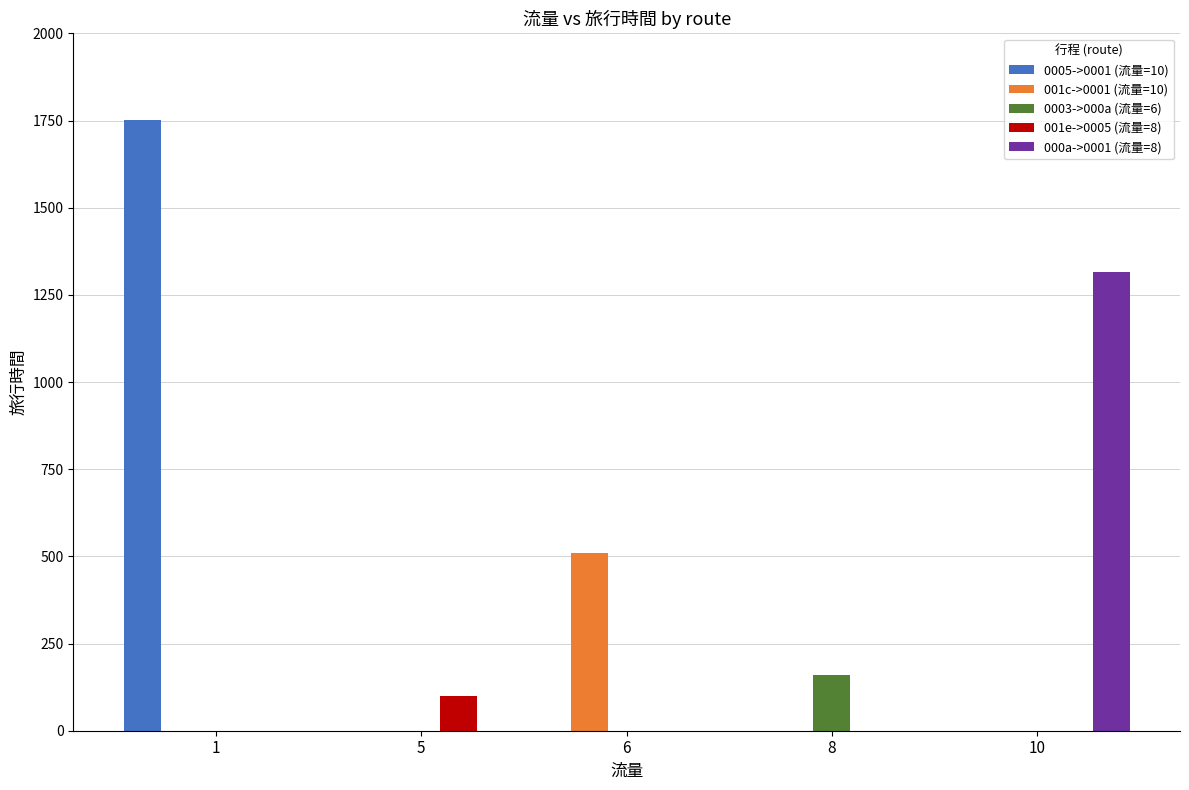

How many distinct data groups are displayed?

5